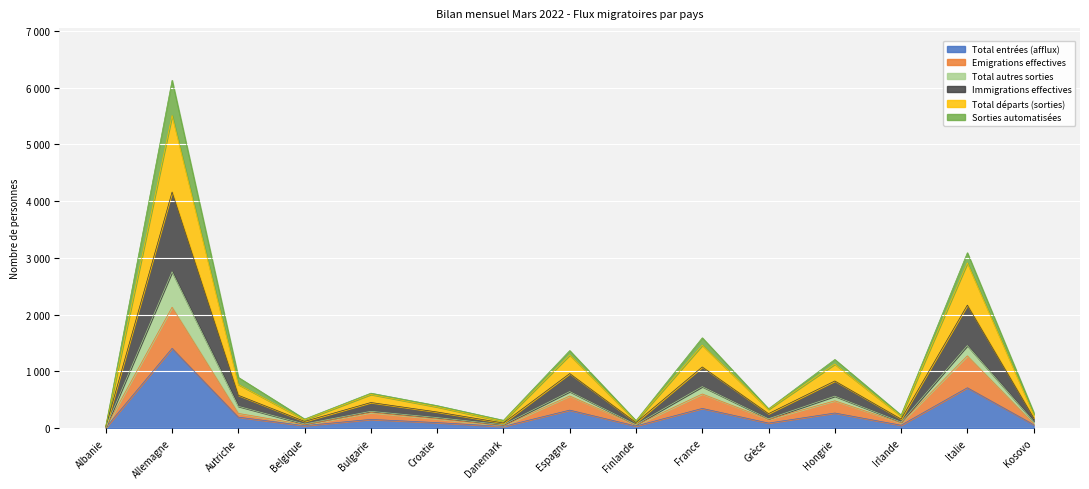

True or false: Total entrées (afflux) has a value of 169 at Espagne.

False